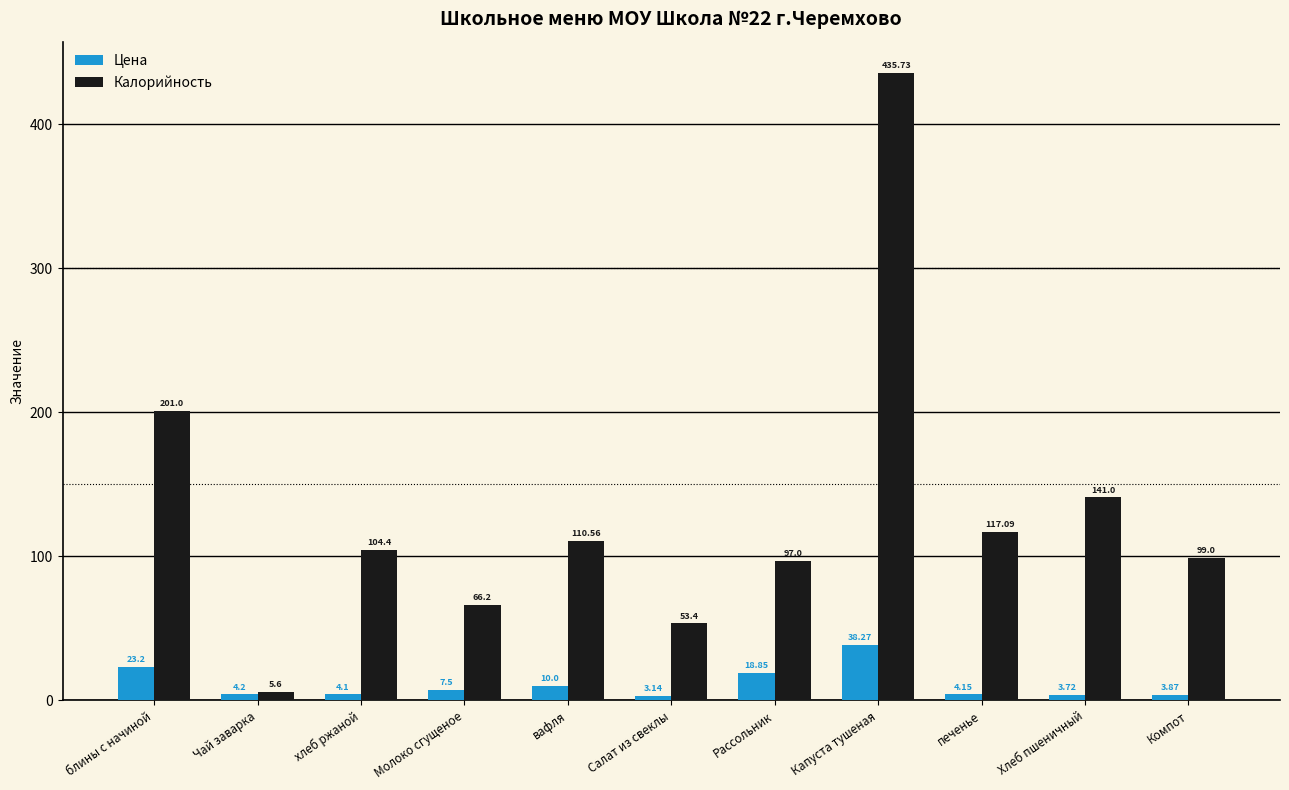

What is the sum of all Цена values?

121.0